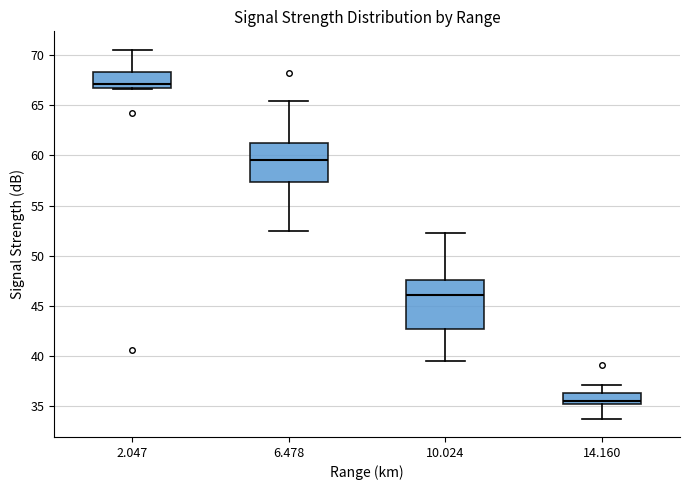

Reading left to right, read every box against the y-axis: the position of its median line, the range the box covers, and the ends of its whiskers. The values are not printed on the chart, so give them approximately, as read against the axis.

2.047: median 67.0, box 66.5 to 68.5, whiskers 66.5 to 70.5
6.478: median 59.5, box 57.5 to 61.0, whiskers 52.5 to 65.5
10.024: median 46.0, box 43.0 to 47.5, whiskers 39.5 to 52.5
14.160: median 35.5, box 35.0 to 36.5, whiskers 34.0 to 37.0